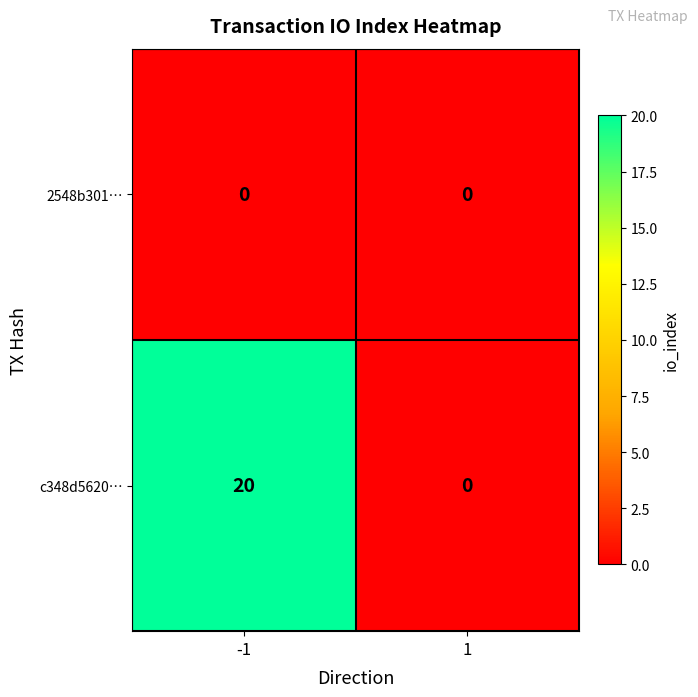

What is the total value across all series at -1?

20